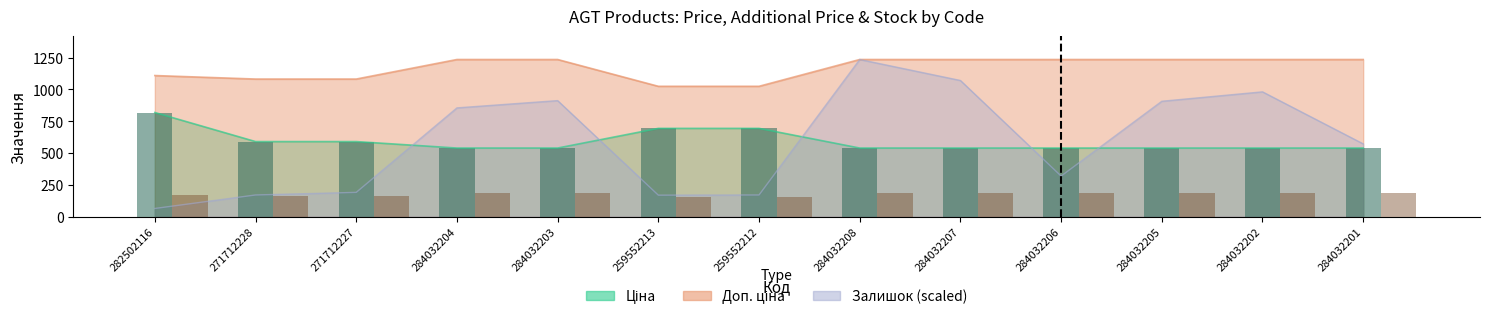

What is the difference between the Ціна values at 271712228 and 284032206?

50.9